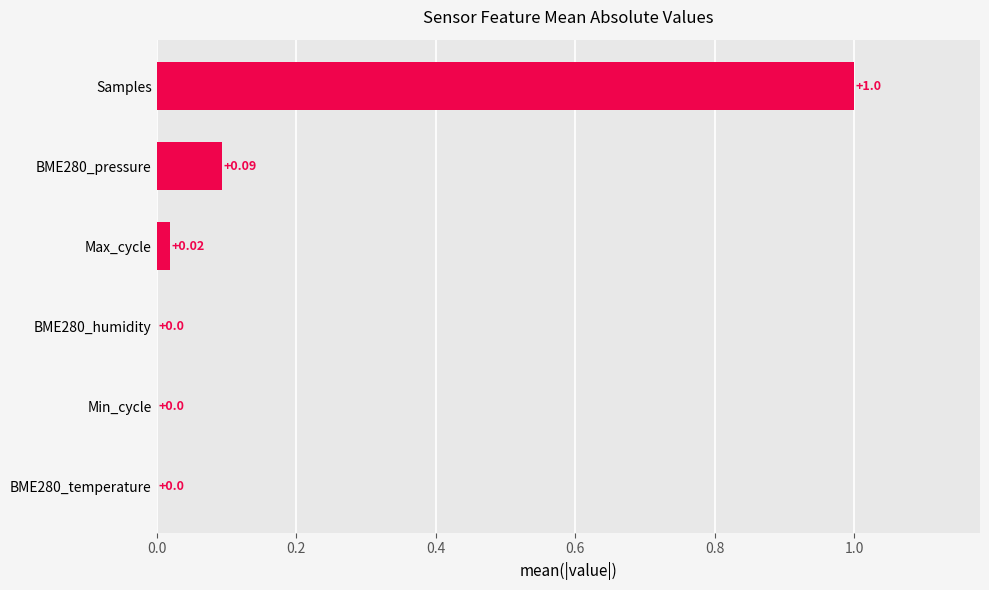

Between BME280_humidity and BME280_pressure, which is larger?

BME280_pressure